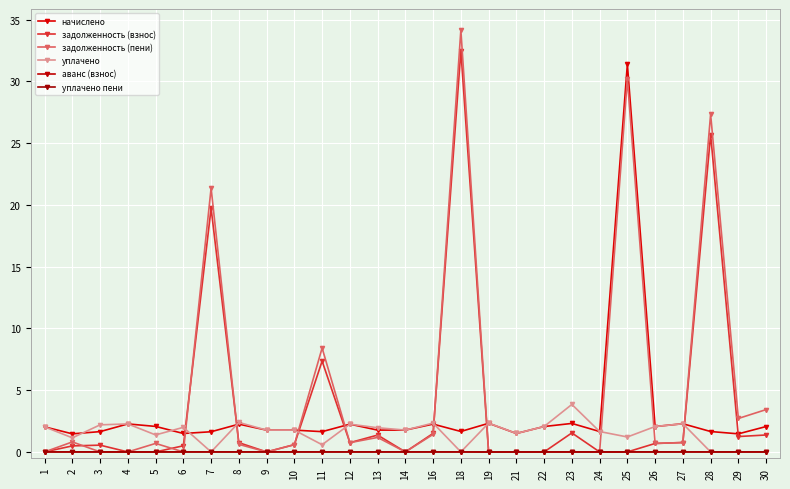

Does the chart have visible grid lines?

Yes